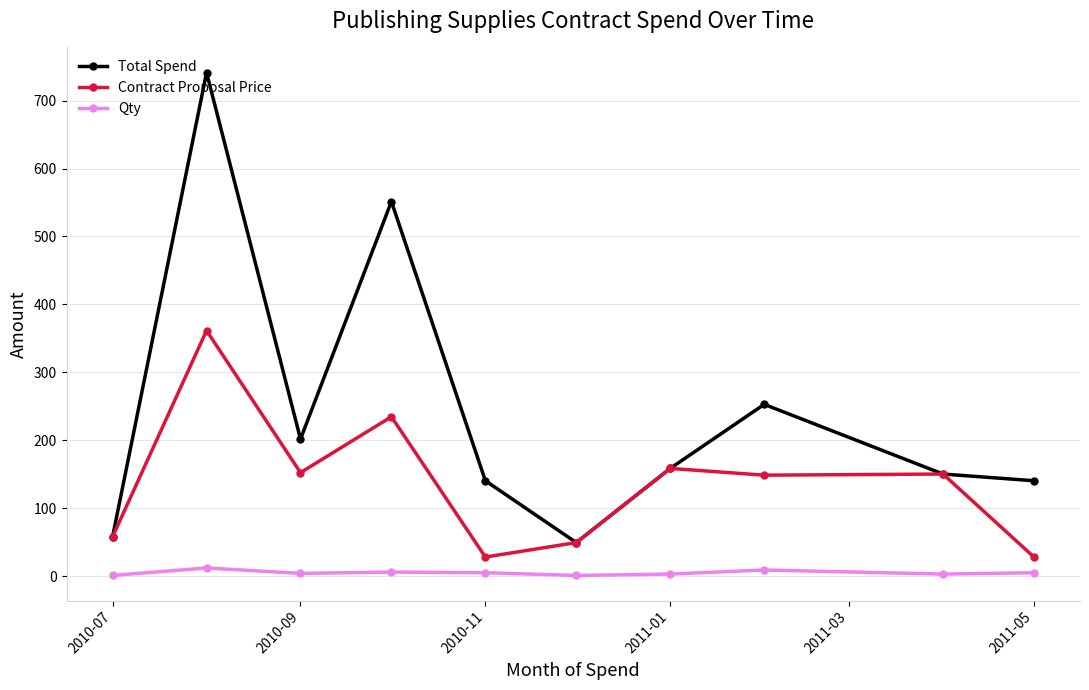

What is the minimum value for Contract Proposal Price?

28.1